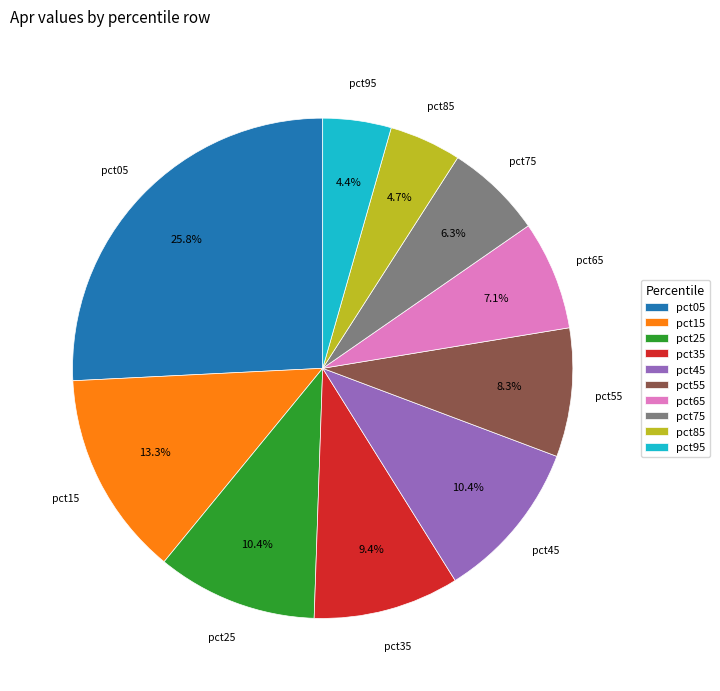

To the nearest percent, what portion does pct25 represent?

10%